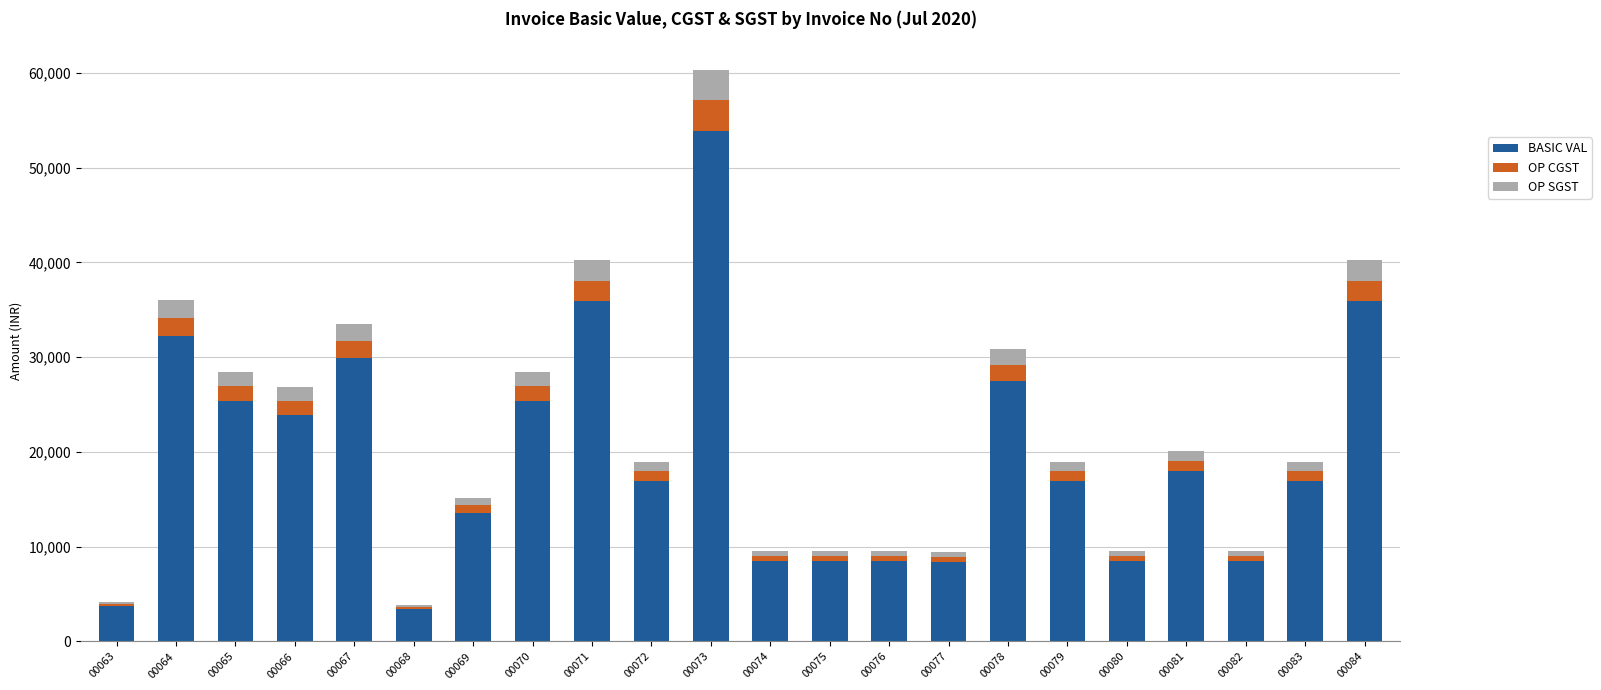

The value of BASIC VAL at 00072 is 22482.4. True or false?

False